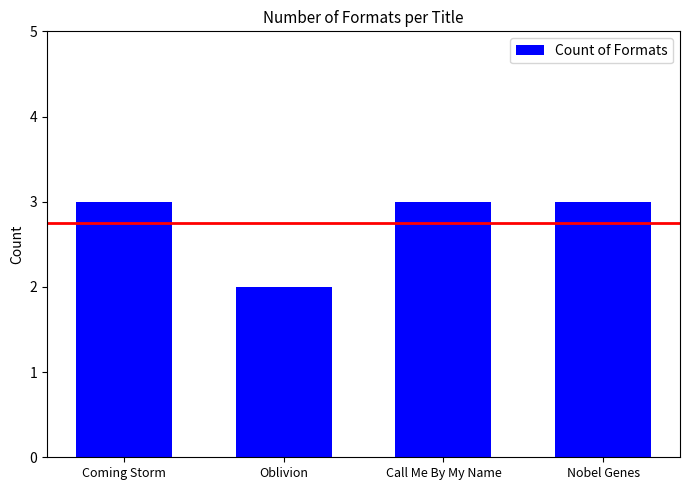

Which category has the lowest value across all series?

Oblivion